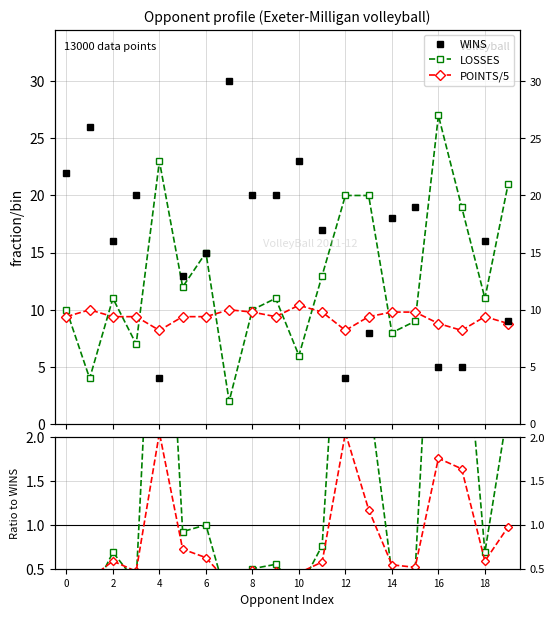

Does the chart display data point markers on the line(s)?

Yes